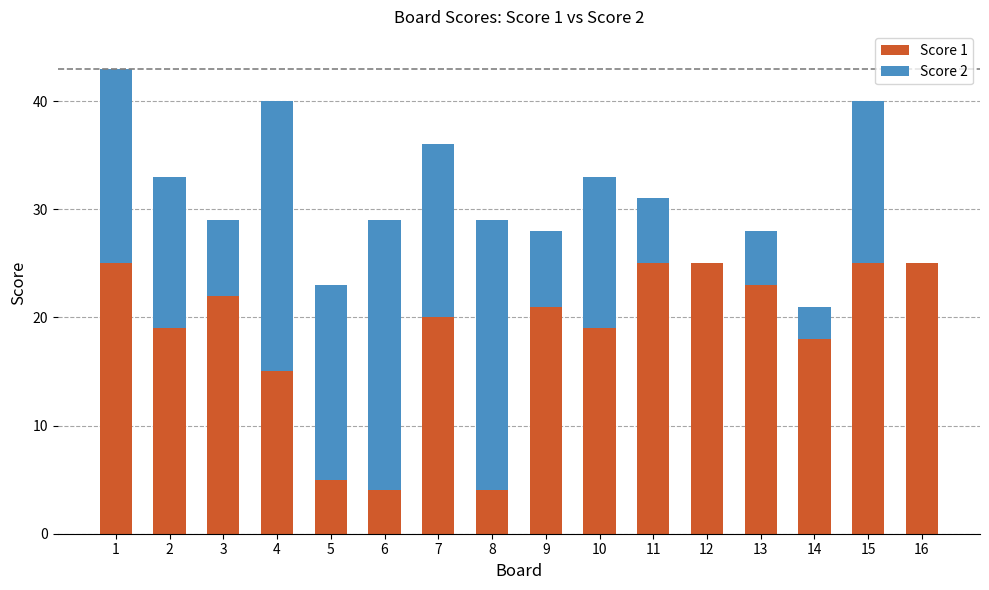

What is the total value across all series at 2?

33